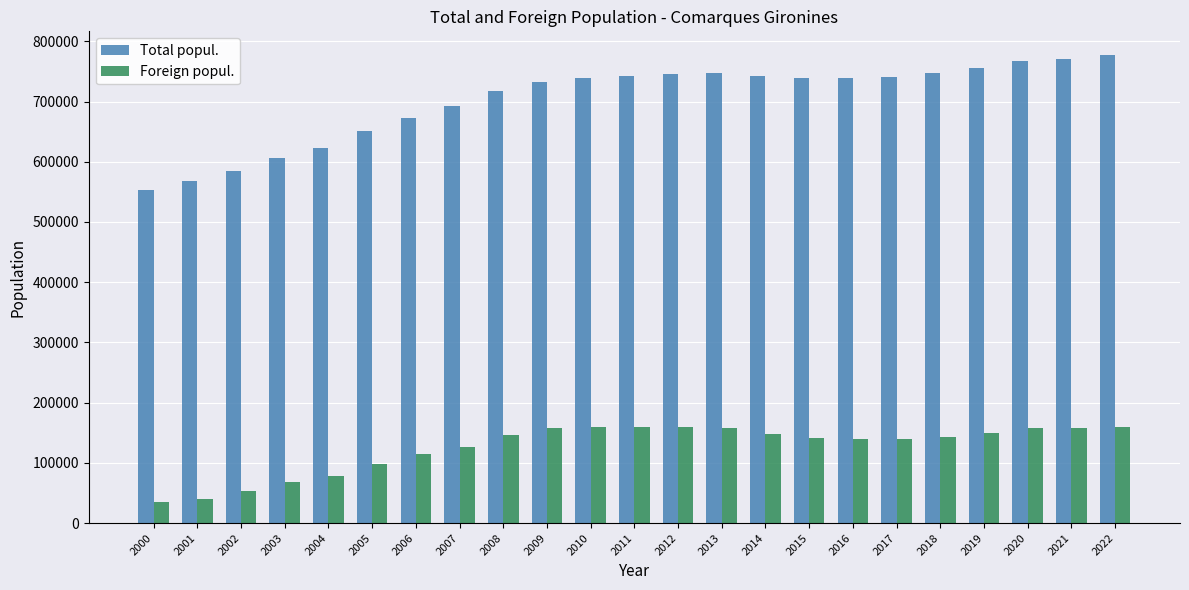

What is the average value of the Total popul. series?

702438